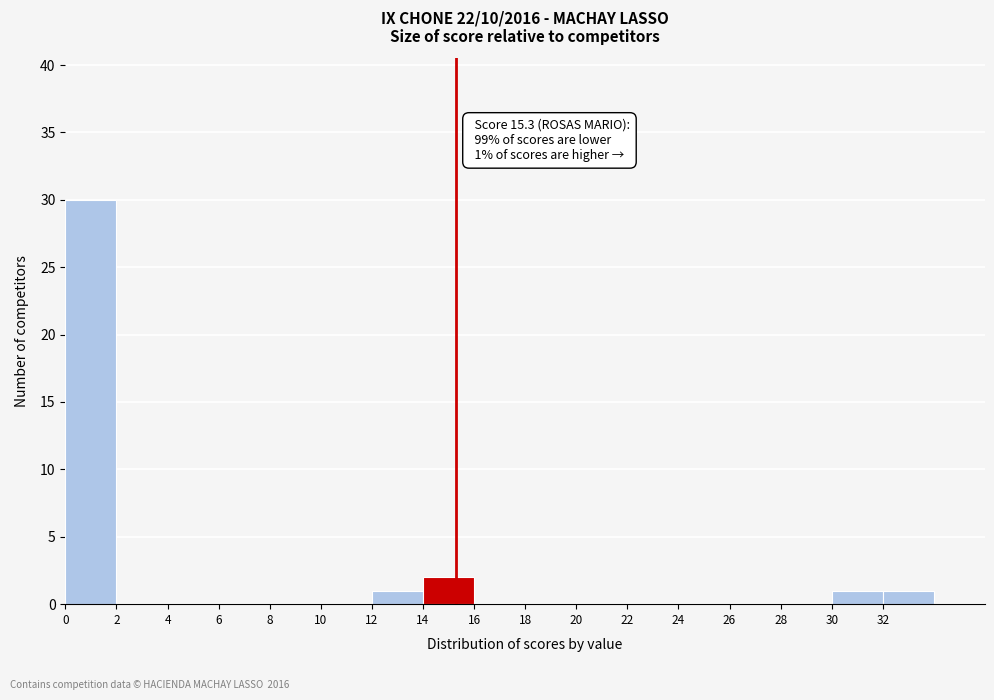

Over which range of the x-axis is the bar tallest?

0 to 2